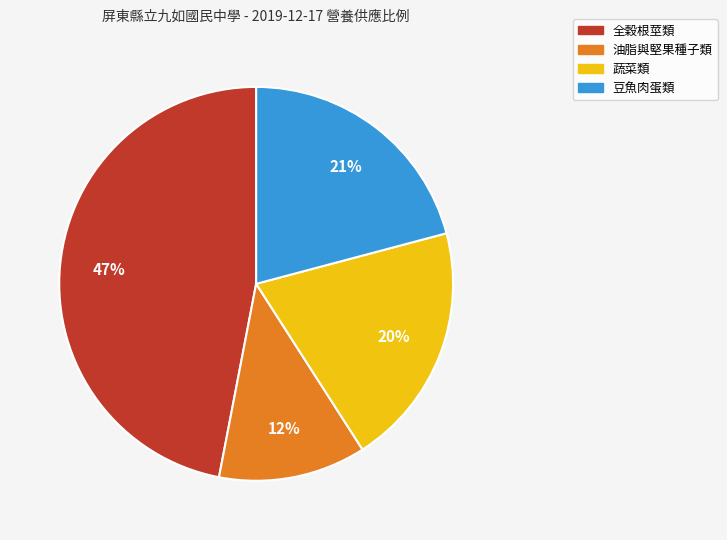

Count the number of slices in the pie.

4